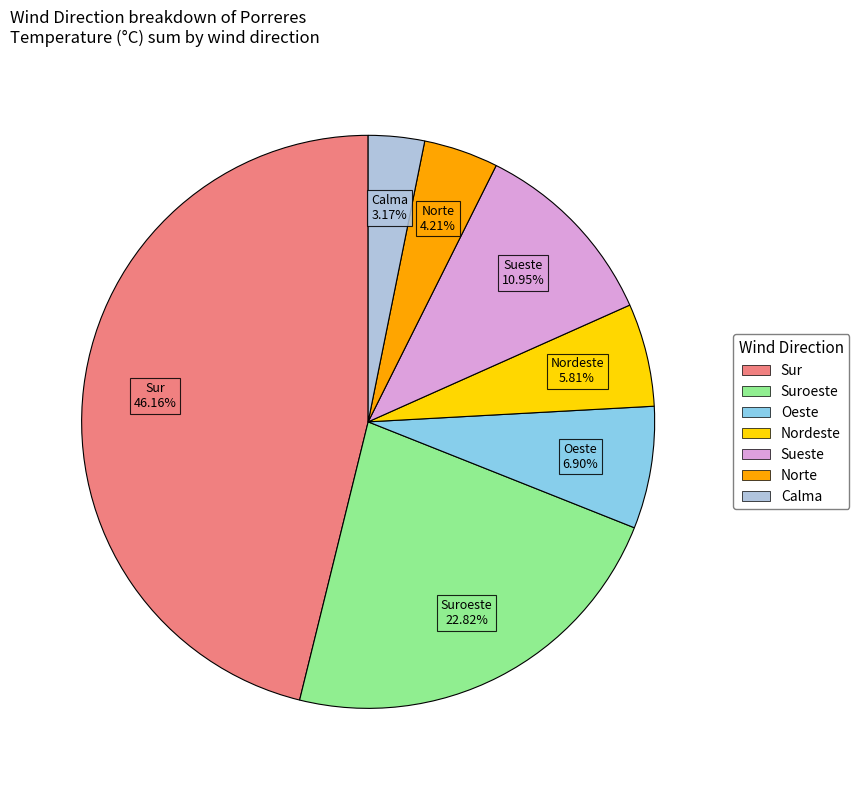

How many segments does this pie chart have?

7